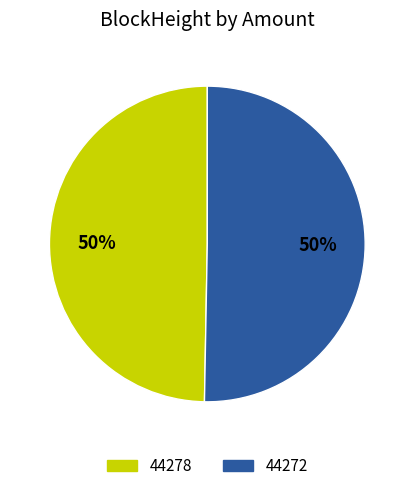

To the nearest percent, what portion does 44272 represent?

50%